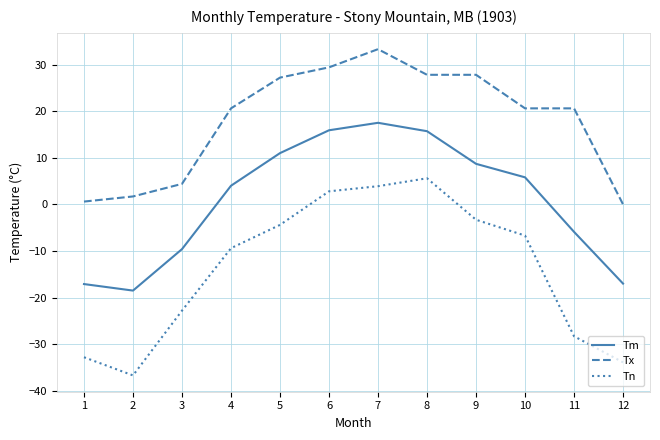

True or false: Tn and Tx intersect in this chart.

False